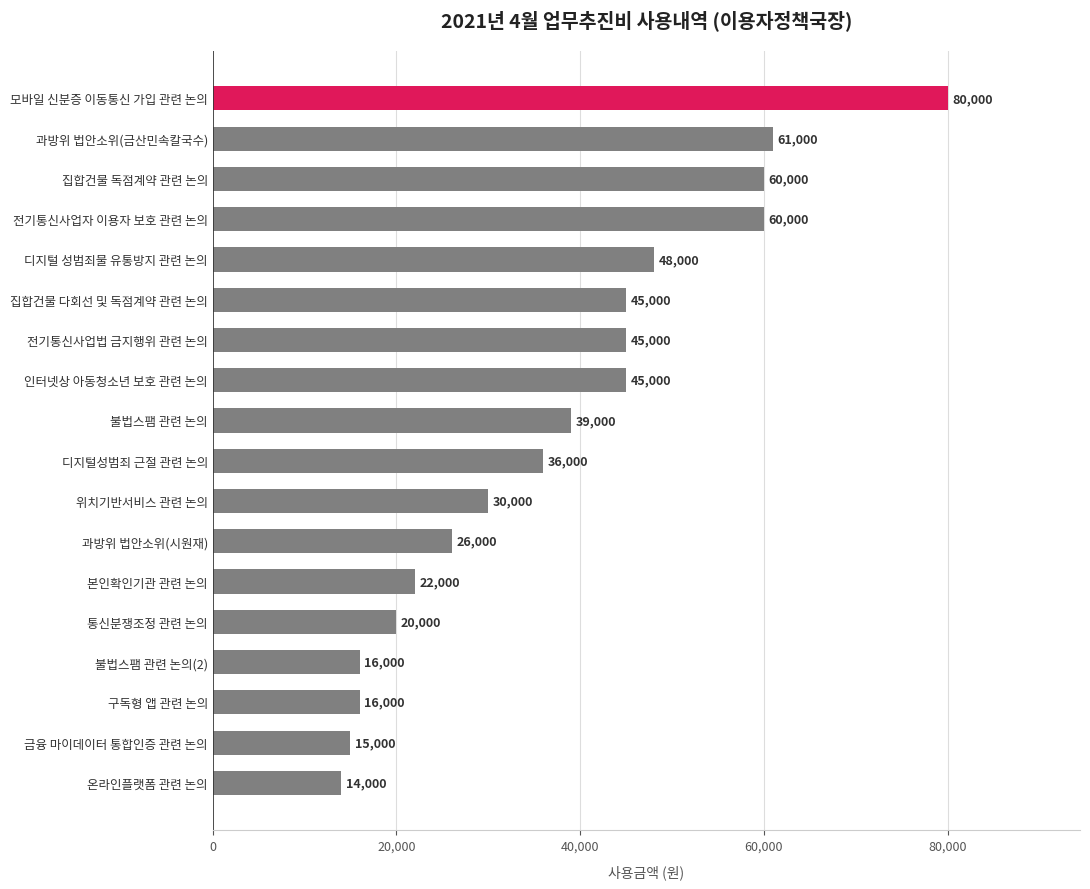

Reading bottom to top, transcribe all the data shown in this chart.

온라인플랫폼 관련 논의=14000	금융 마이데이터 통합인증 관련 논의=15000	구독형 앱 관련 논의=16000	불법스팸 관련 논의(2)=16000	통신분쟁조정 관련 논의=20000	본인확인기관 관련 논의=22000	과방위 법안소위(시원재)=26000	위치기반서비스 관련 논의=30000	디지털성범죄 근절 관련 논의=36000	불법스팸 관련 논의=39000	인터넷상 아동청소년 보호 관련 논의=45000	전기통신사업법 금지행위 관련 논의=45000	집합건물 다회선 및 독점계약 관련 논의=45000	디지털 성범죄물 유통방지 관련 논의=48000	전기통신사업자 이용자 보호 관련 논의=60000	집합건물 독점계약 관련 논의=60000	과방위 법안소위(금산민속칼국수)=61000	모바일 신분증 이동통신 가입 관련 논의=80000